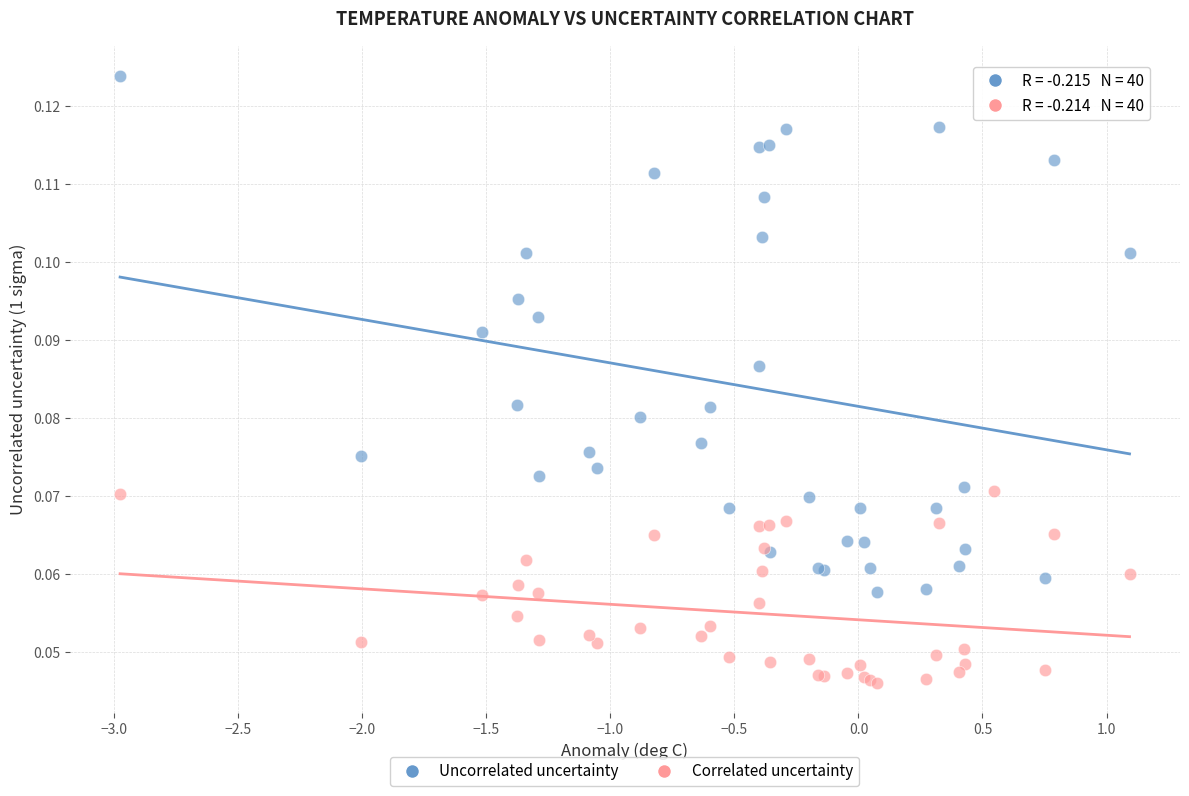

Which series has the largest Y range (max minus min)?

Uncorrelated uncertainty